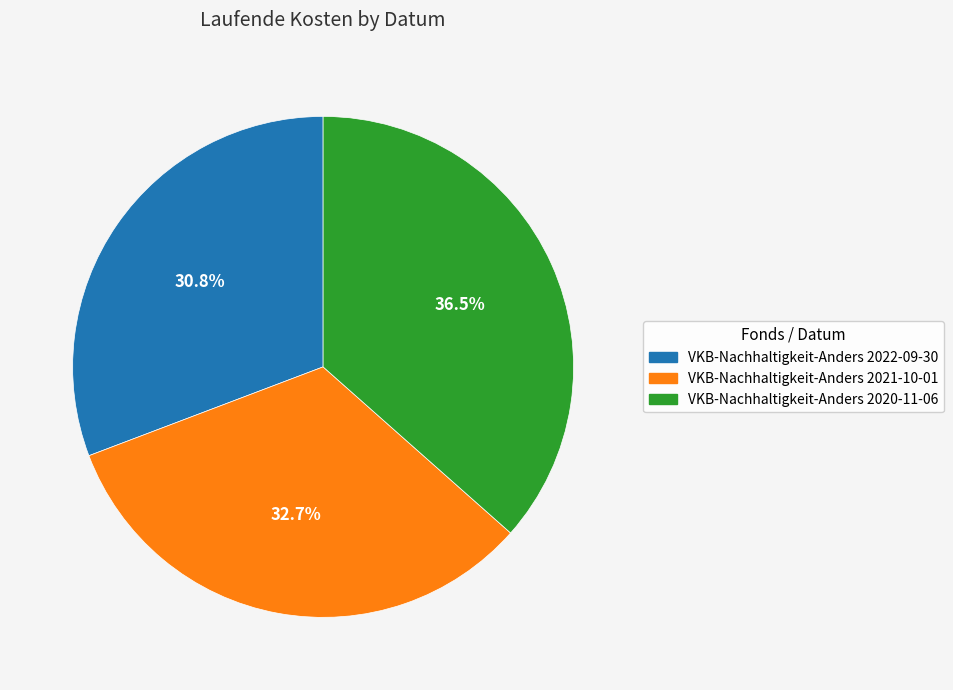

The VKB-Nachhaltigkeit-Anders 2022-09-30 slice represents 21% of the pie. True or false?

False